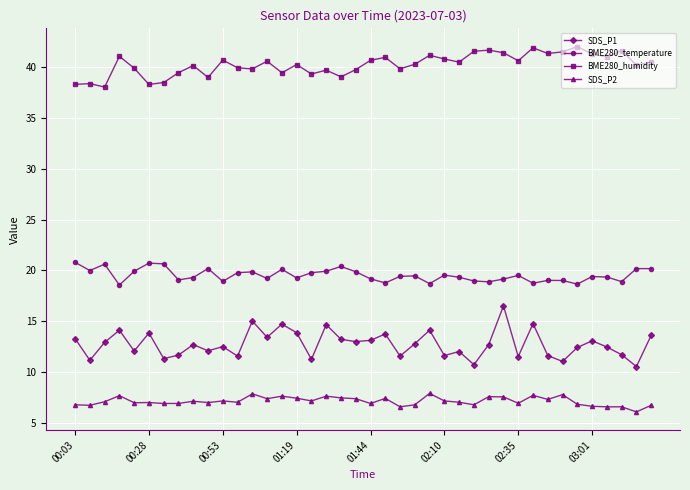

What are all the series names shown in the legend?

SDS_P1, BME280_temperature, BME280_humidity, SDS_P2